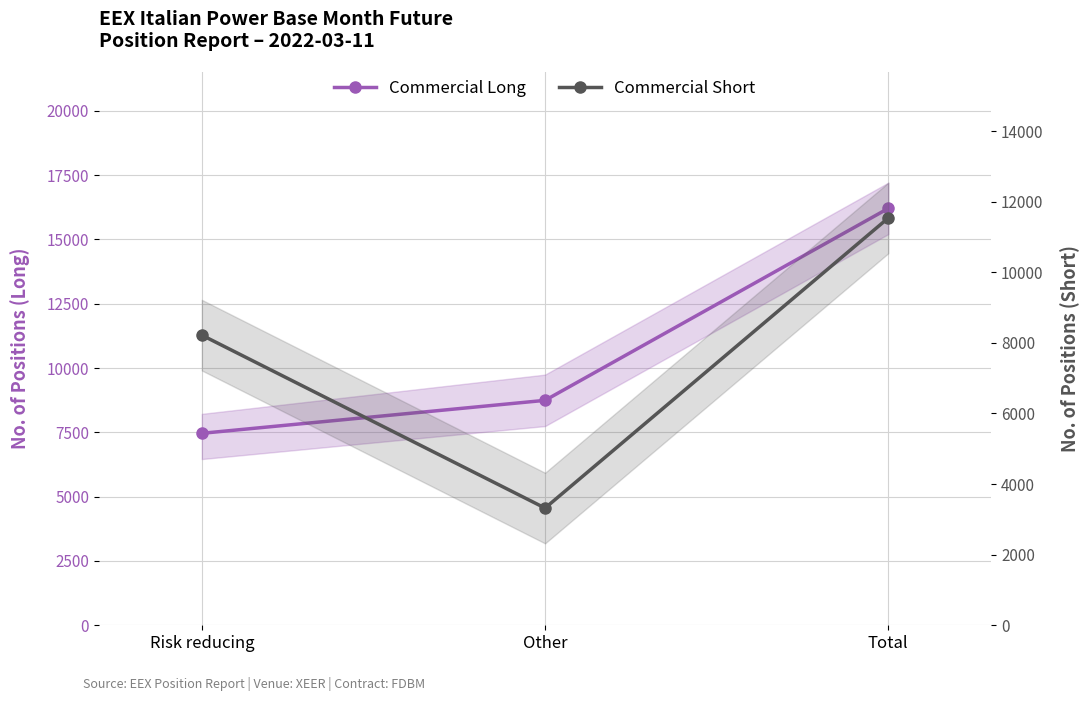

Which series has the largest range (max minus min)?

Commercial Long